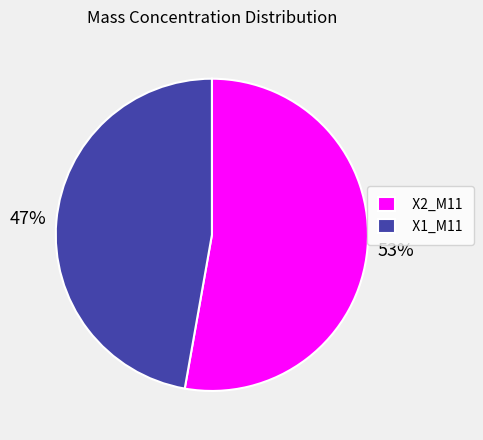

Rank the categories by value from highest to lowest.

X2_M11, X1_M11